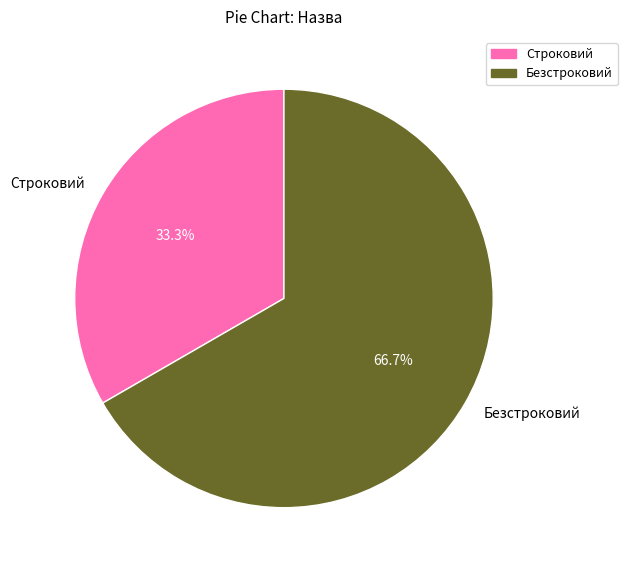

To the nearest percent, what portion does Безстроковий represent?

67%